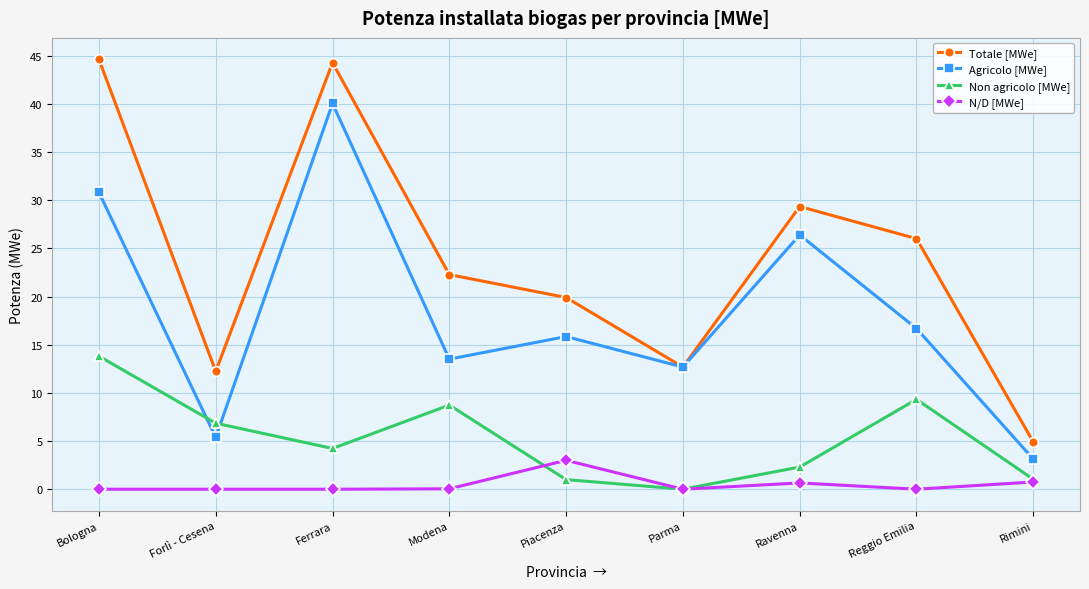

What is the value of the Agricolo [MWe] point at the 1st from the left?

30.8